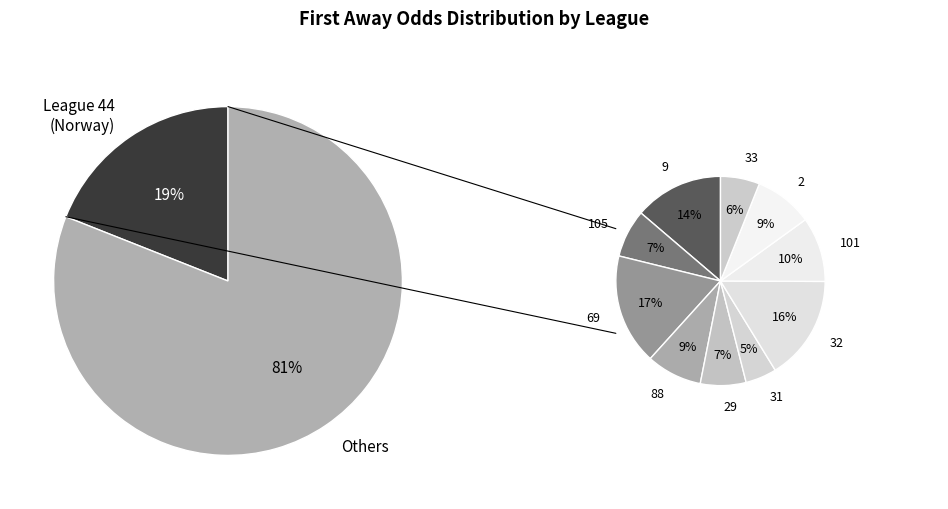

Does 33 account for over 50% of the chart?

No